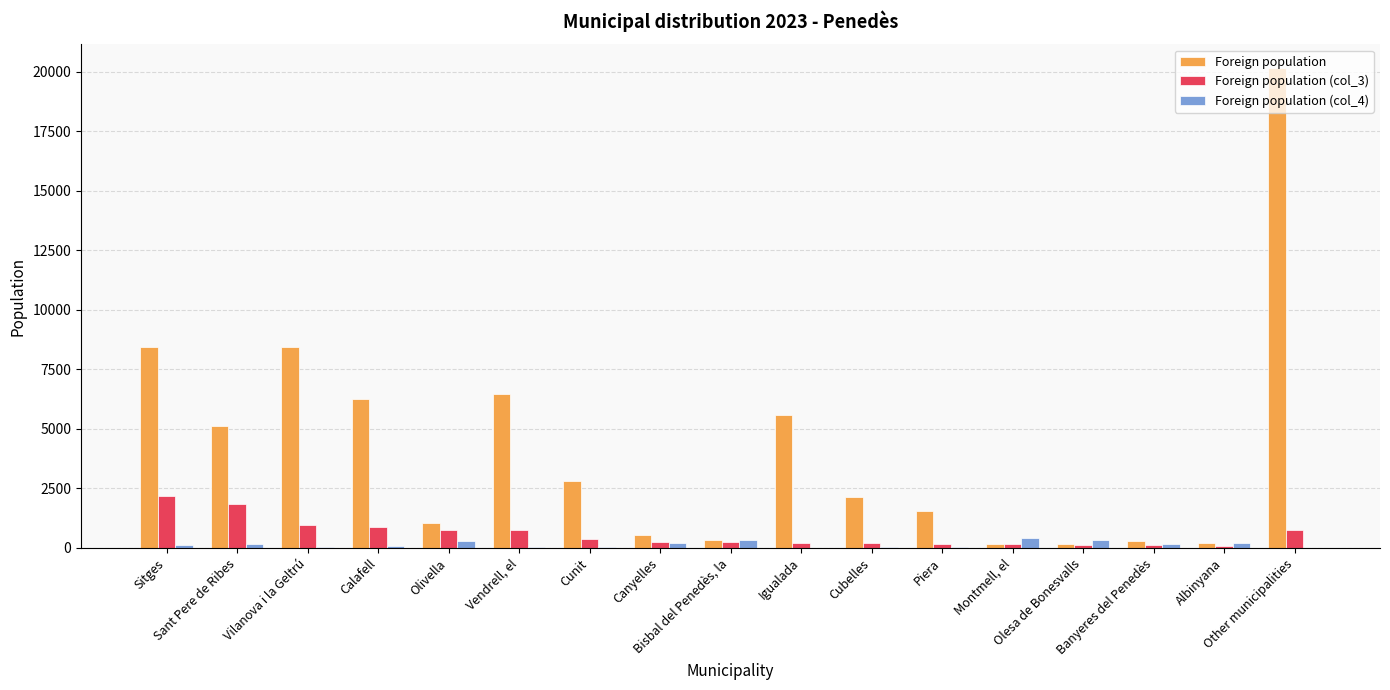

Which series has the largest total across all categories?

Foreign population